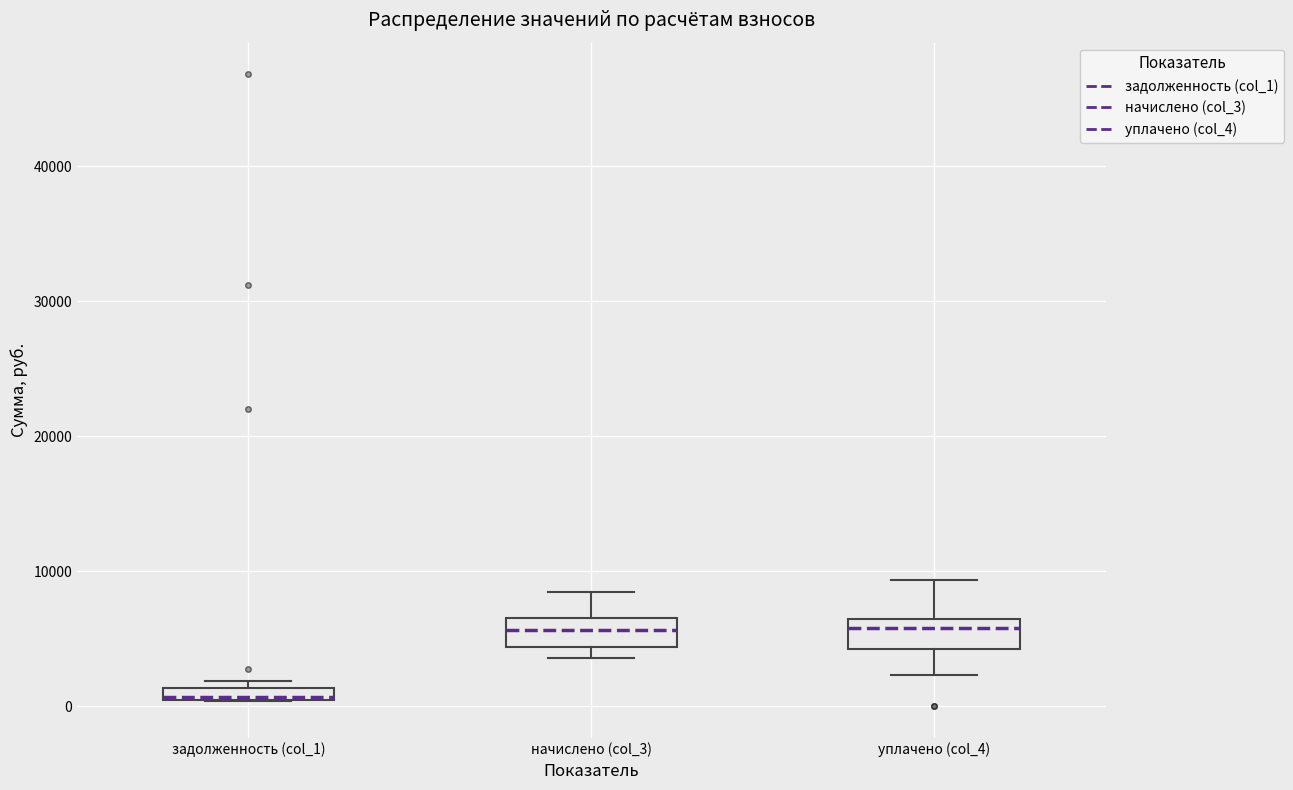

Where does the upper whisker of the box for начислено (col_3) end on the y-axis? The values are not printed on the chart, so give them approximately, as read against the axis.

8000